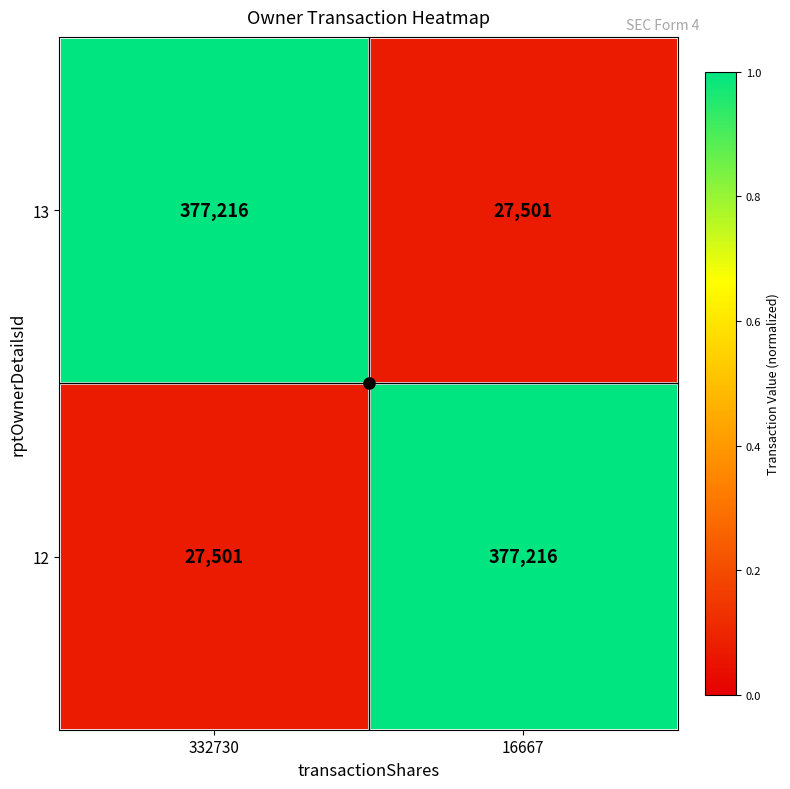

The value of 12 at 332730 is 44539. True or false?

False